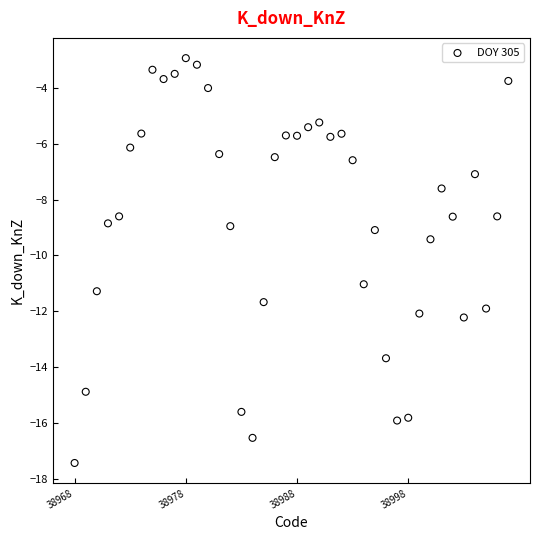

What Y value in the scatter plot is closest to -10?

-9.4